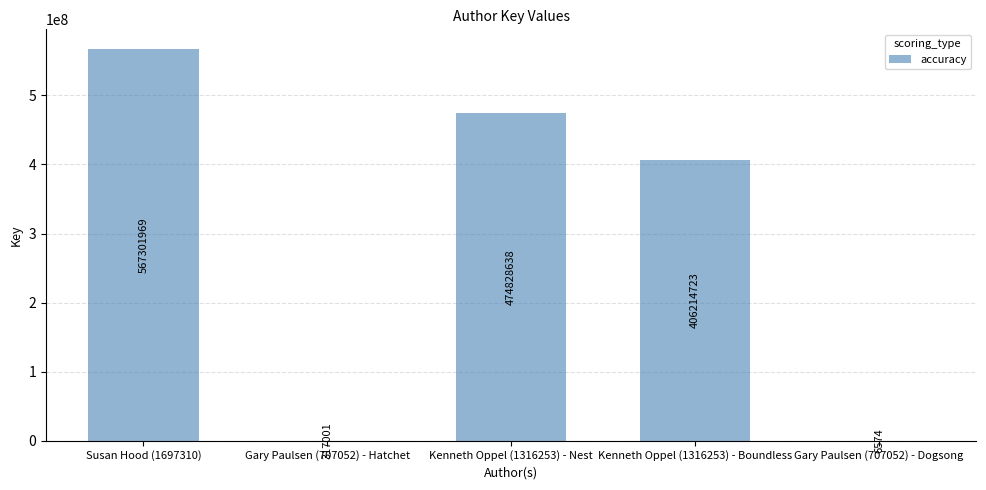

Is it true that the value at Kenneth Oppel (1316253) - Nest is 107815225?

False